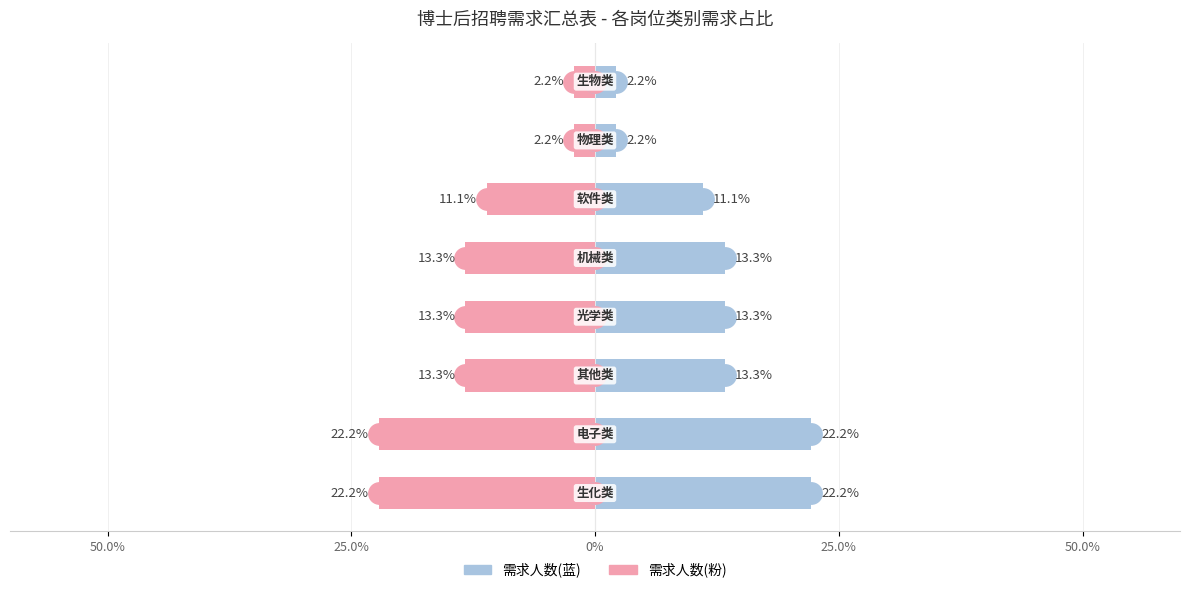

Is it true that 需求人数(左) equals 2.2 at 7?

True